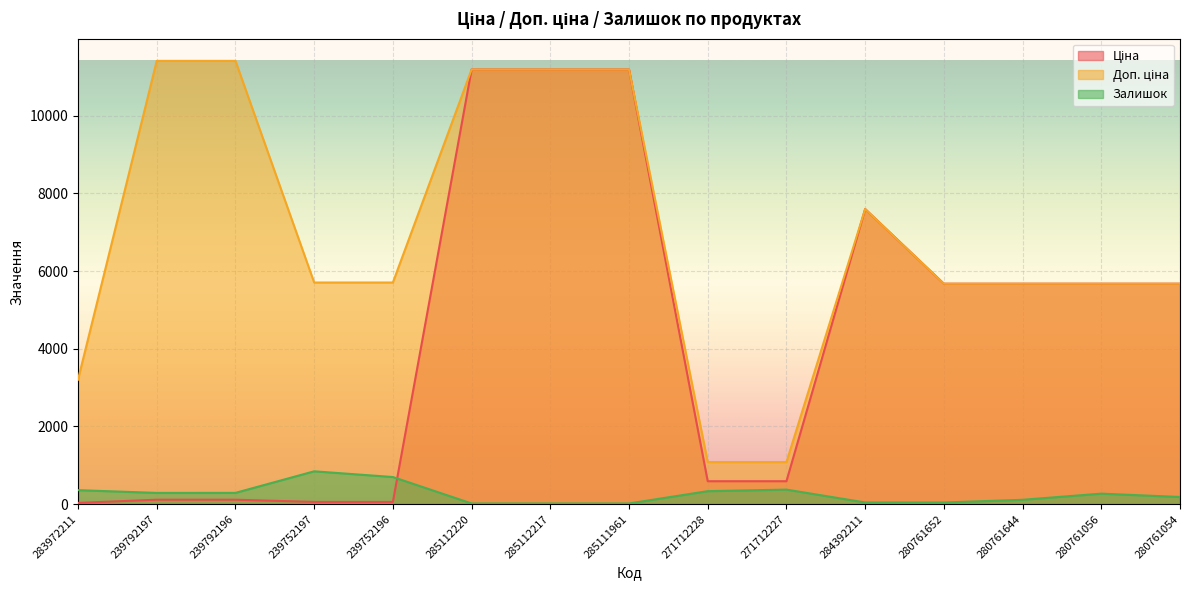

What is the sum of the Залишок values at 239752196 and 271712227?

1072.0